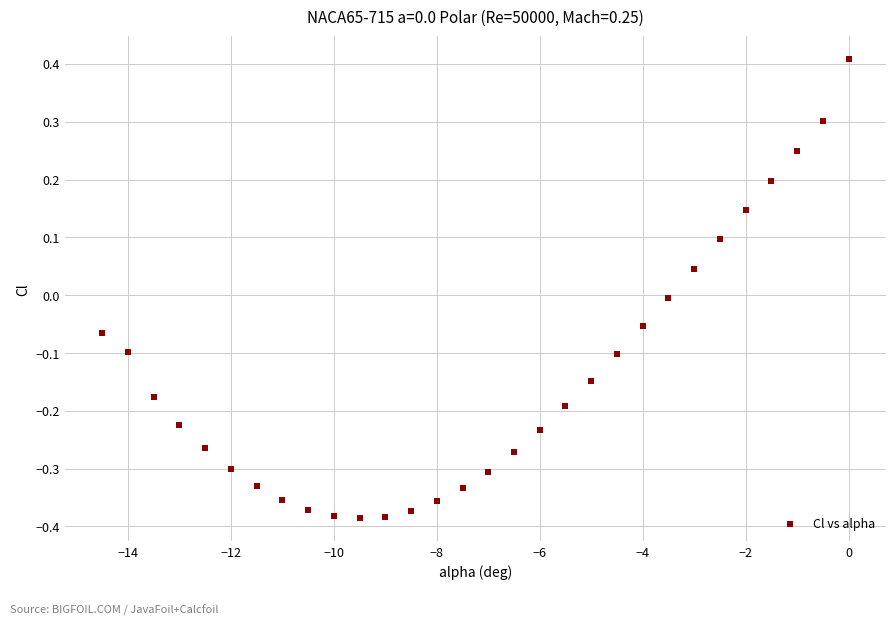

What is the range of X values (max minus min)?

14.5